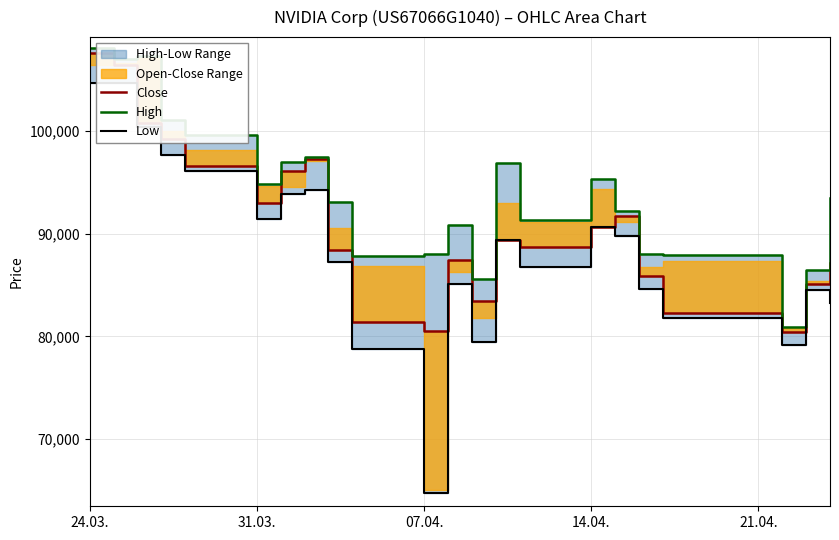

Is the value of Low at 16 greater than the value of High at 21.04.?

No